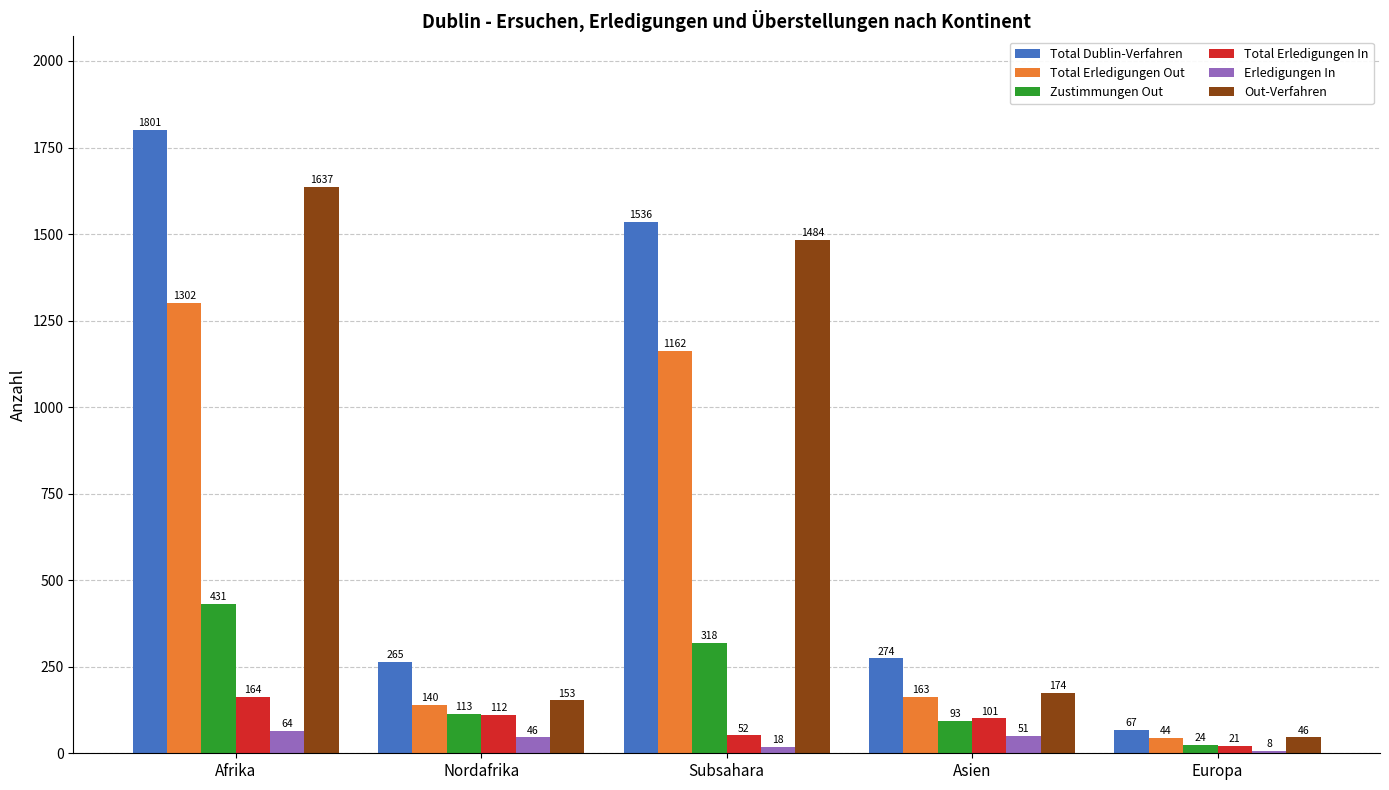

What is the sum of the Total Erledigungen Out values at Europa and Nordafrika?

184